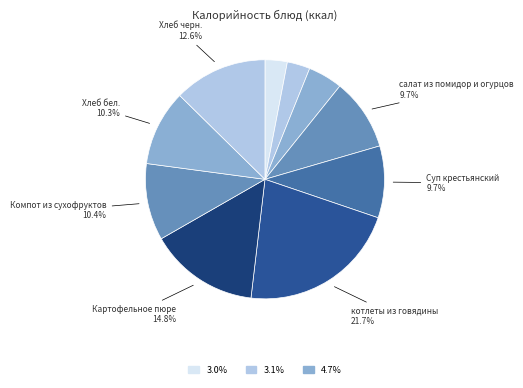

To the nearest percent, what is the difference between the largest and smallest slice percentages?

19%